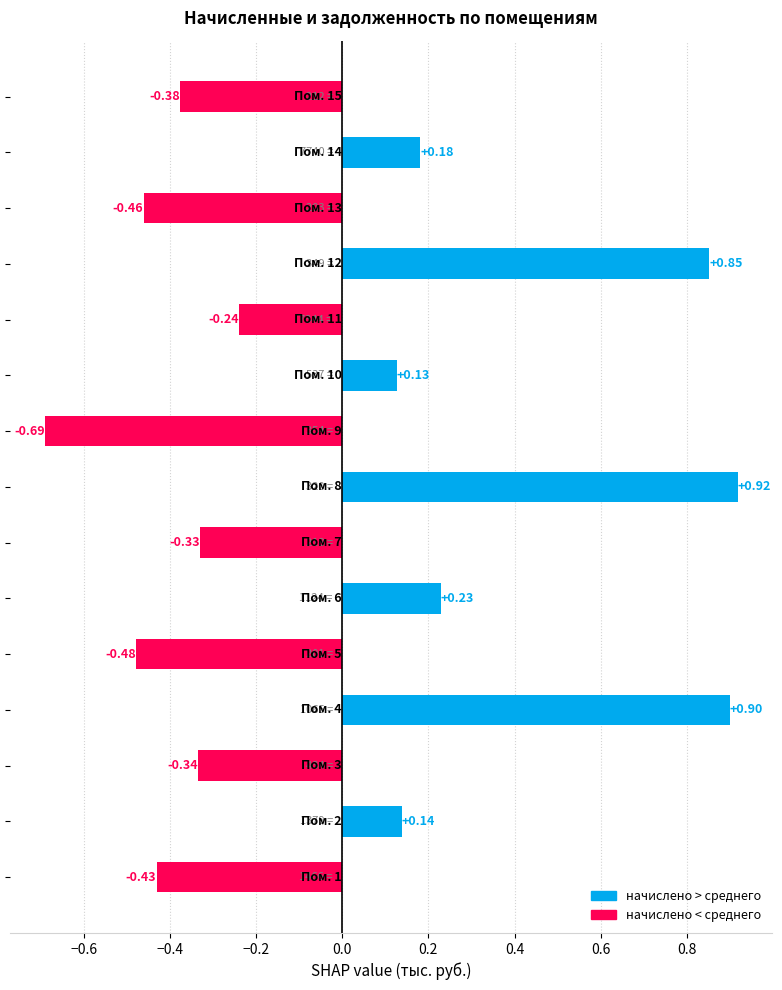

Count the number of categories in the chart.

15